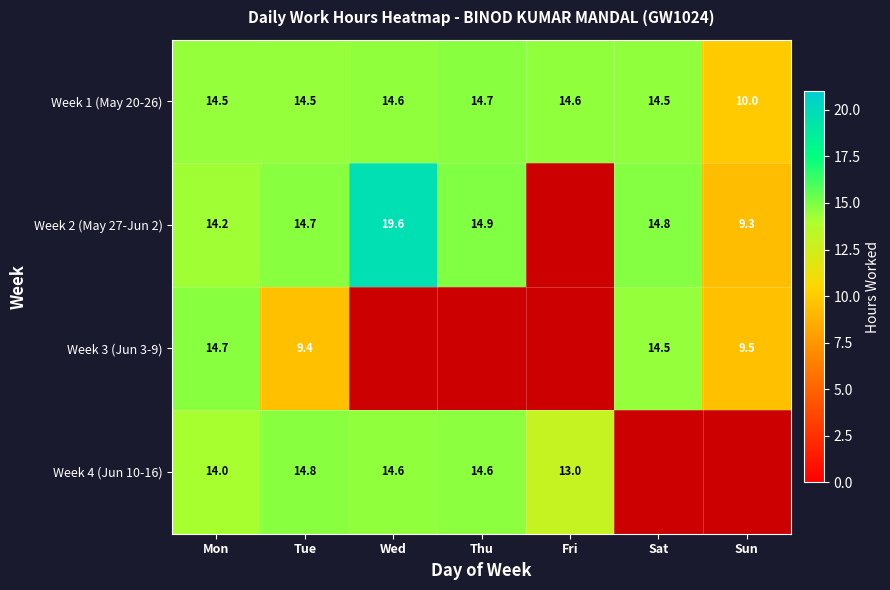

What is the difference between the highest and lowest values at Tue?

5.4